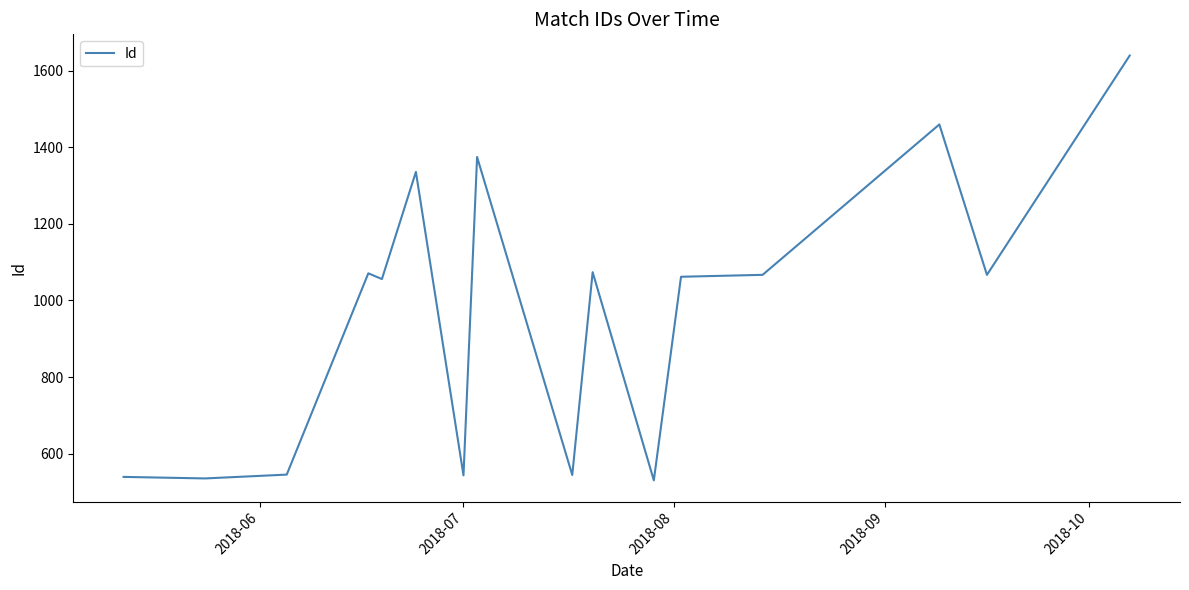

How many lines are shown in the chart?

1